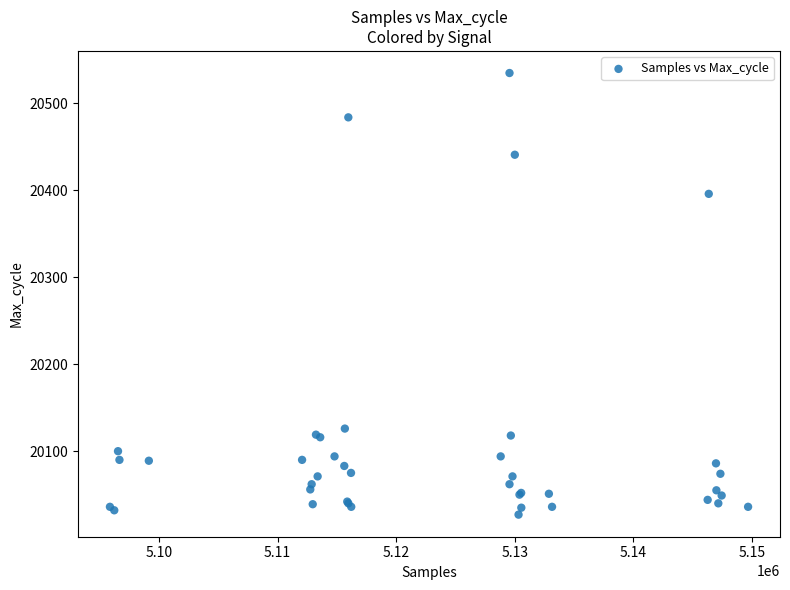

What Y value in the scatter plot is closest to 20281?

20396